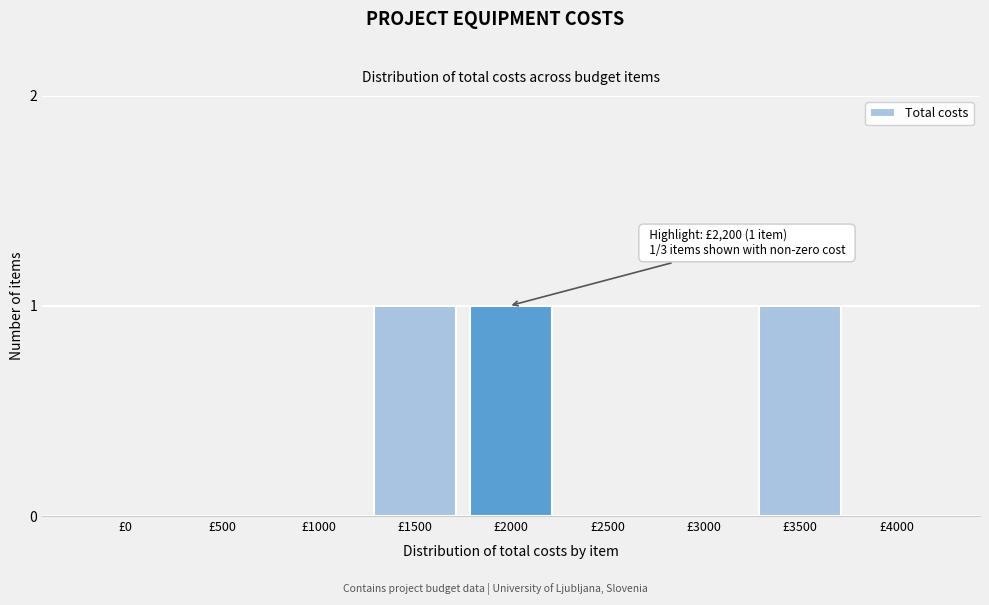

Reading right to left, list all the values displayed in this chart.

£4000=0	£3500=1	£3000=0	£2500=0	£2000=1	£1500=1	£1000=0	£500=0	£0=0